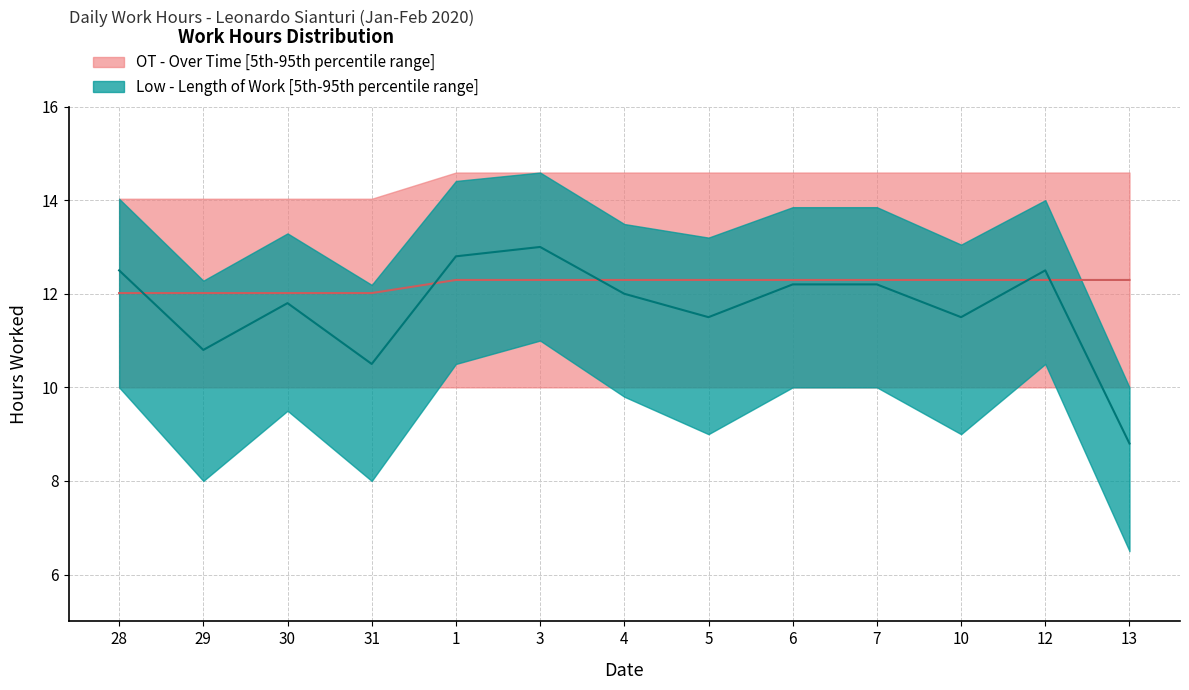

At which label does Low_upper first exceed 13?

28